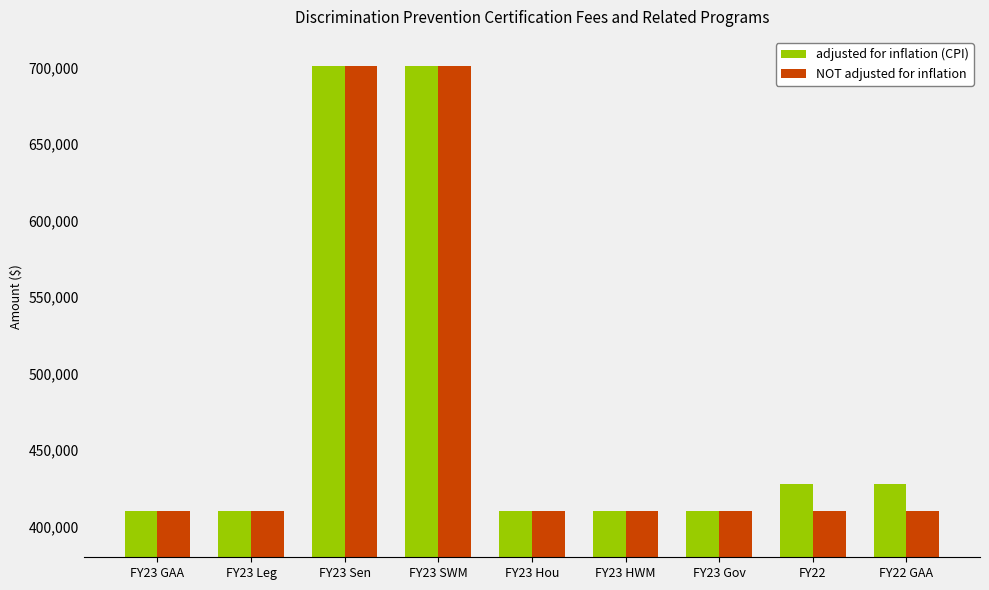

Reading right to left, what are all the values shown in this chart?

adjusted for inflation (CPI): FY22 GAA=427737	FY22=427737	FY23 Gov=410000	FY23 HWM=410000	FY23 Hou=410000	FY23 SWM=700828	FY23 Sen=700828	FY23 Leg=410000	FY23 GAA=410000
NOT adjusted for inflation: FY22 GAA=410000	FY22=410000	FY23 Gov=410000	FY23 HWM=410000	FY23 Hou=410000	FY23 SWM=700828	FY23 Sen=700828	FY23 Leg=410000	FY23 GAA=410000